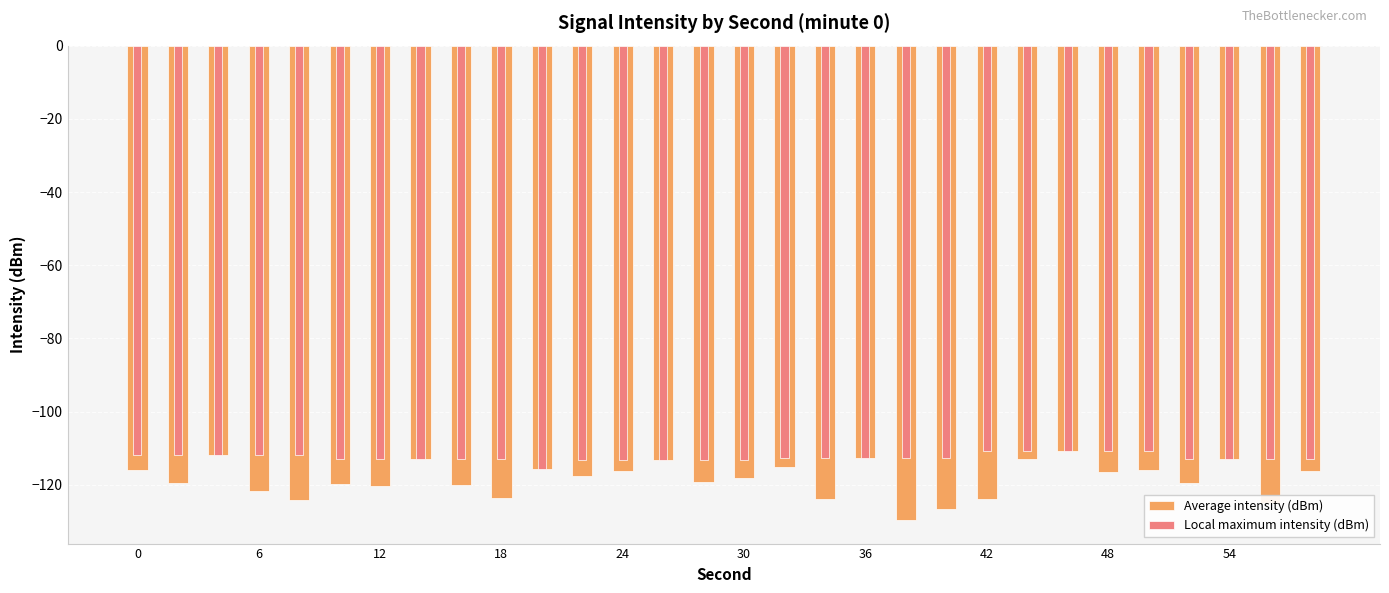

Is it true that Local maximum intensity (dBm) equals -27.2 at 11?

False